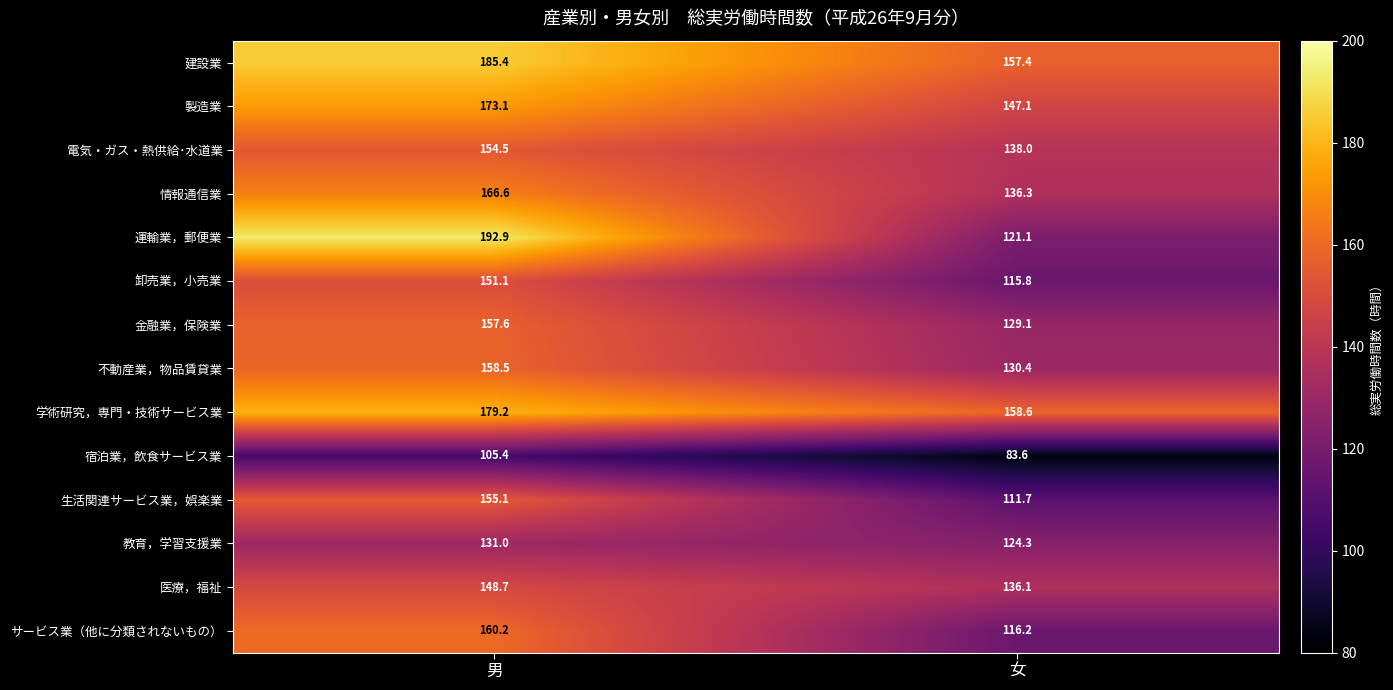

What is the sum of the 教育，学習支援業 values at 男 and 女?

255.3